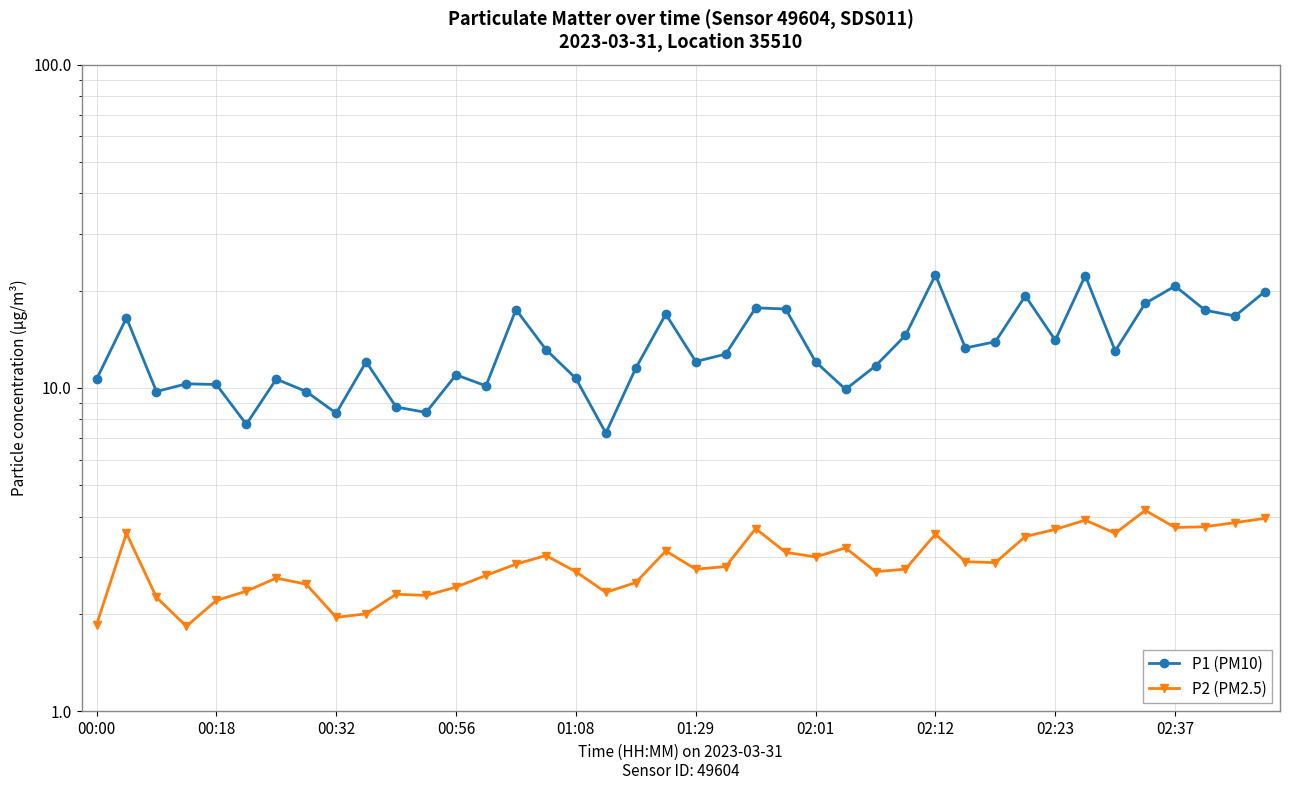

Reading left to right, what are all the values shown in this chart?

P1 (PM10): 10.6	16.5	9.8	10.3	10.2	7.7	10.7	9.8	8.3	12.1	8.7	8.4	11.0	10.2	17.5	13.2	10.7	7.2	11.5	16.9	12.1	12.7	17.7	17.6	12.1	9.9	11.7	14.6	22.4	13.3	13.9	19.3	14.1	22.3	13.0	18.3	20.7	17.4	16.7	19.9
P2 (PM2.5): 1.9	3.5	2.2	1.8	2.2	2.4	2.6	2.5	1.9	2.0	2.3	2.3	2.4	2.6	2.9	3.0	2.7	2.3	2.5	3.1	2.8	2.8	3.7	3.1	3.0	3.2	2.7	2.8	3.5	2.9	2.9	3.5	3.6	3.9	3.5	4.2	3.7	3.7	3.8	4.0